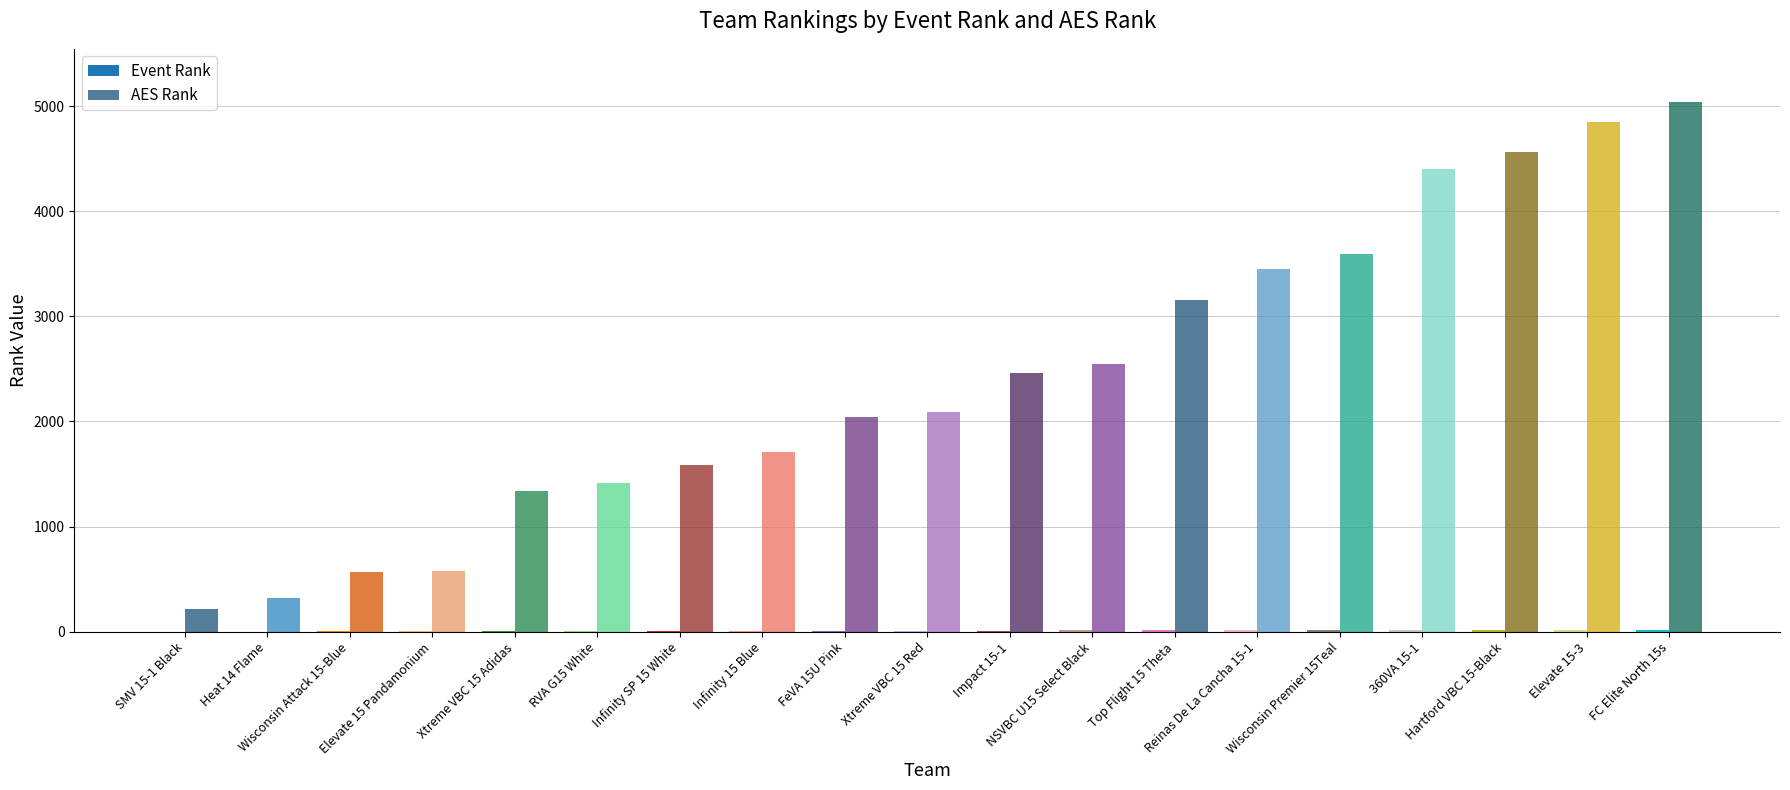

What is the maximum value shown in the chart?

5040